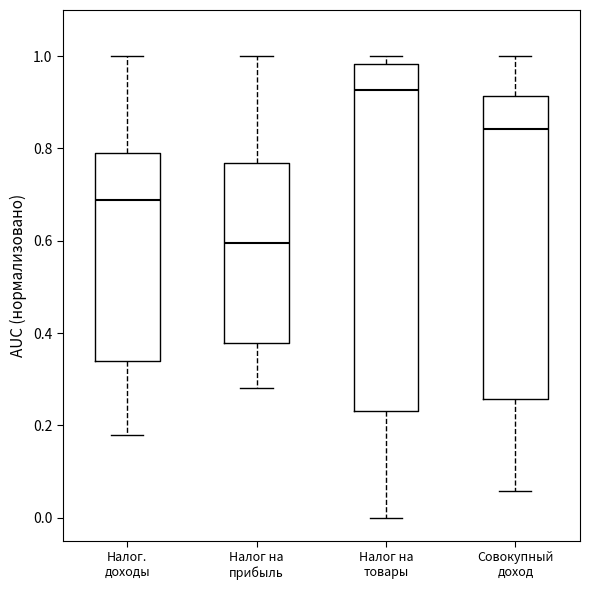

Which box's median line is the lowest?

Налог на прибыль